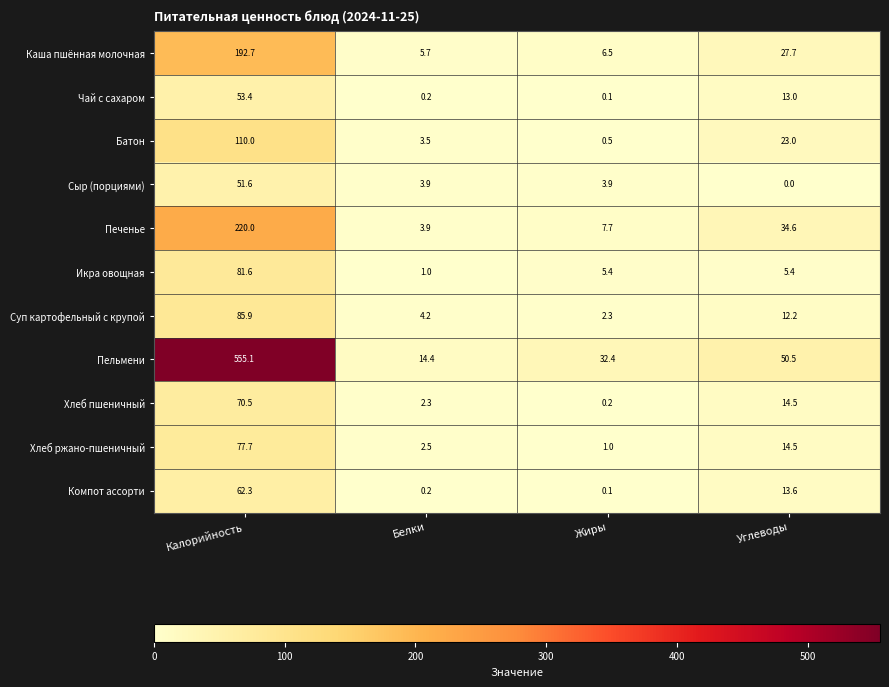

Count the number of data series in this chart.

11